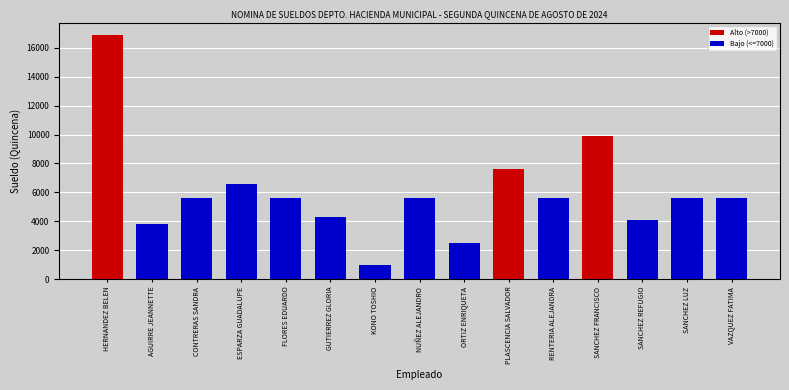

What is the sum of the values at PLASCENCIA SALVADOR and RENTERIA ALEJANDRA?

13227.4